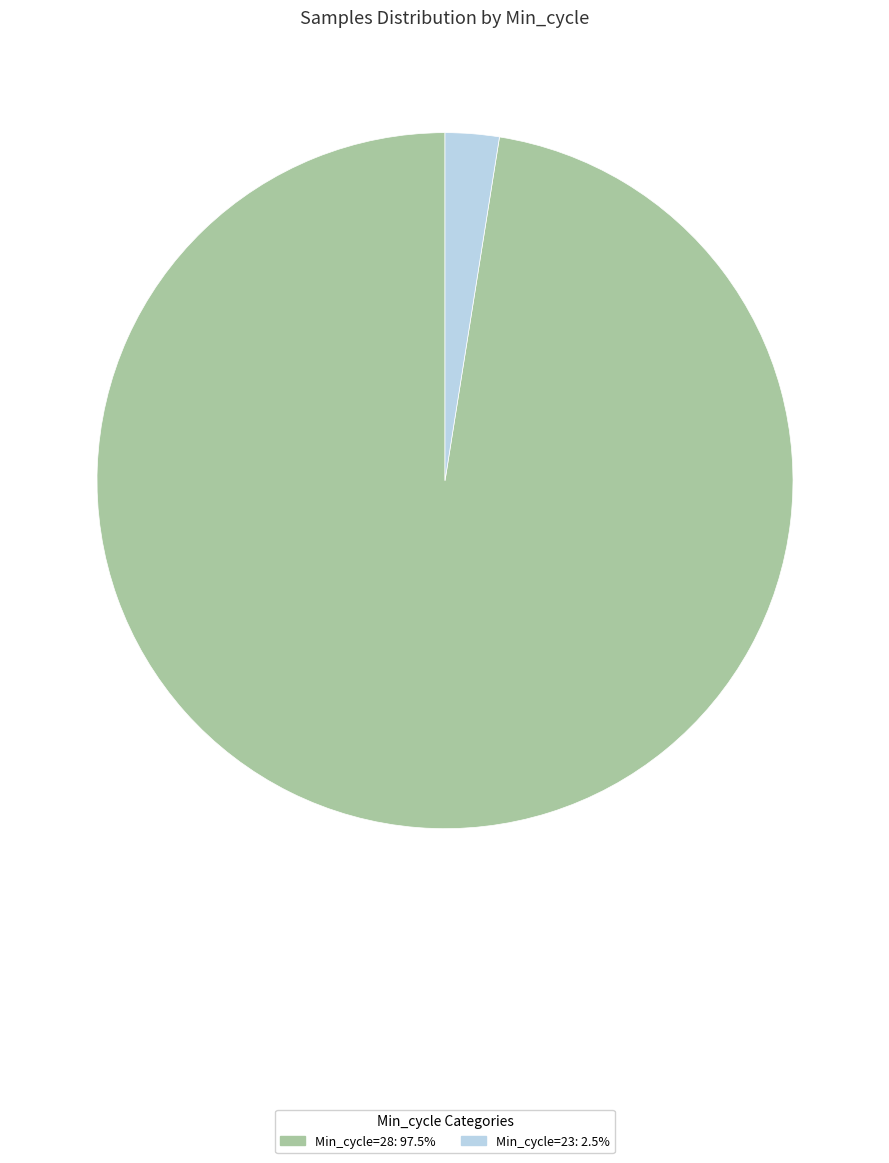

How many segments does this pie chart have?

2